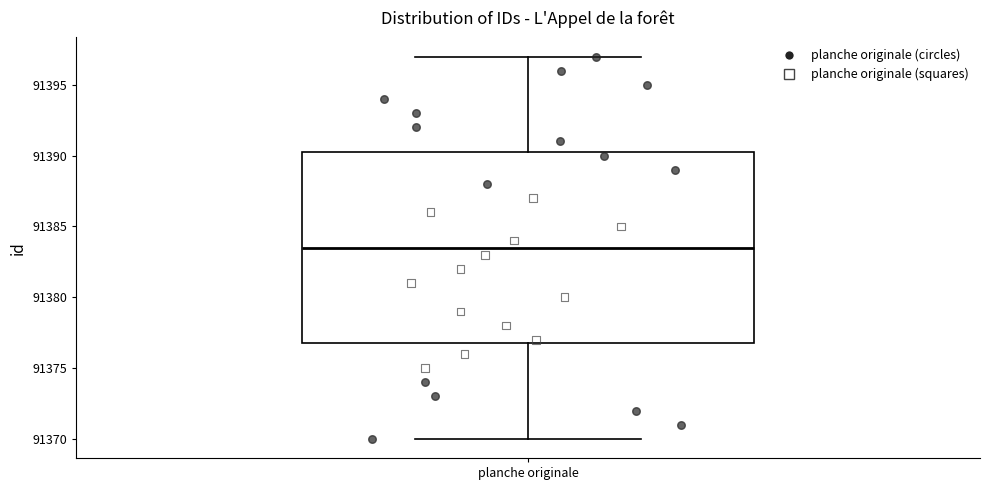

Where is the lower edge of the box for planche originale on the y-axis? The values are not printed on the chart, so give them approximately, as read against the axis.

91377.0